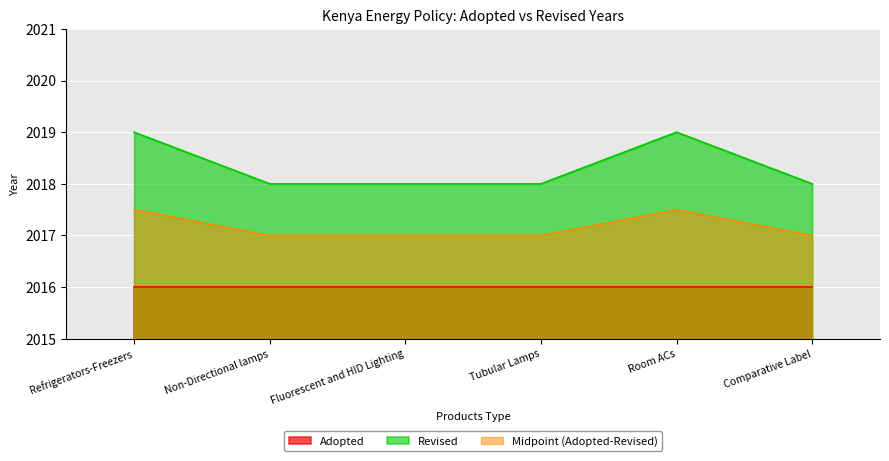

What is the change in value from Refrigerators-Freezers to Fluorescent and HID Lighting?

-1